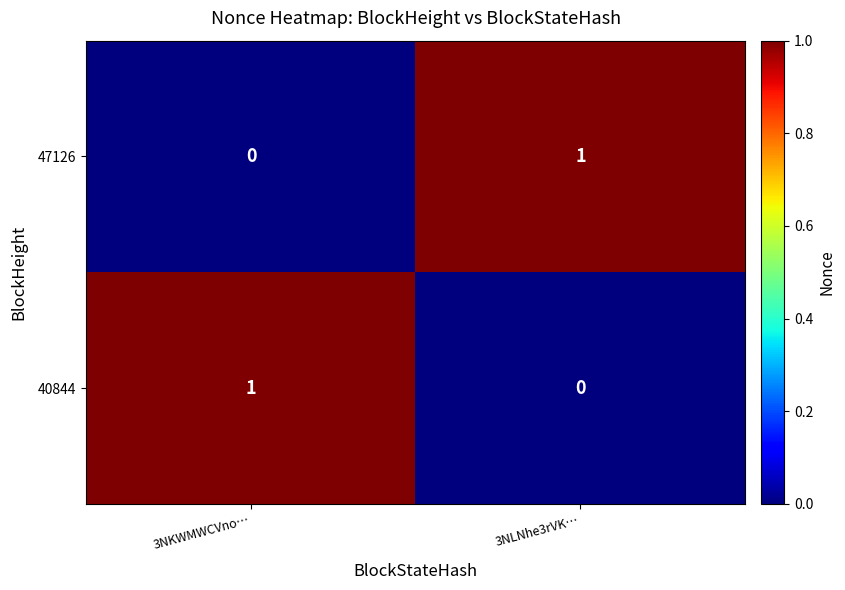

The value of 40844 at 3NKWMWCVno… is 1. True or false?

True